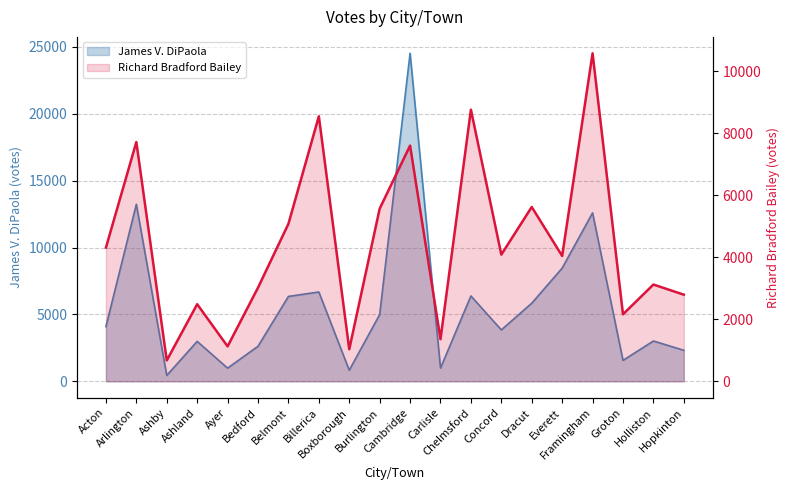

How many data points in Richard Bradford Bailey are above 4086?

9